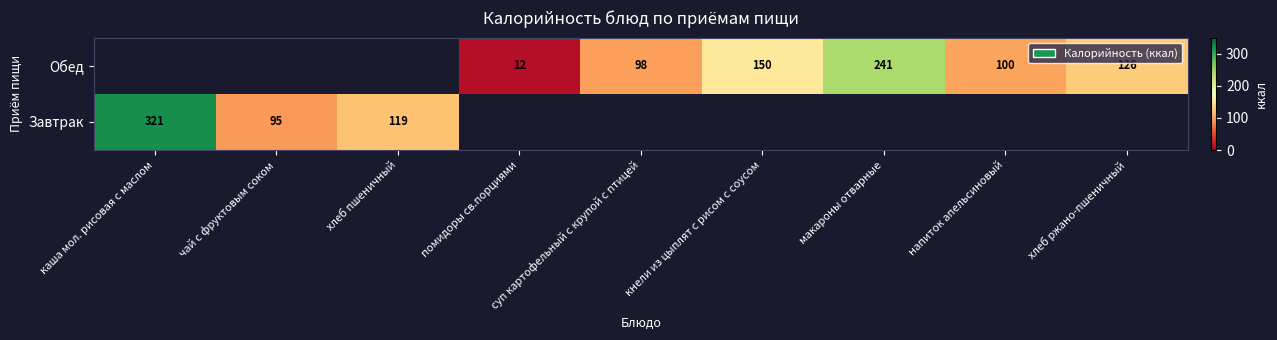

Which label corresponds to the smallest value in the chart?

помидоры св.порциями